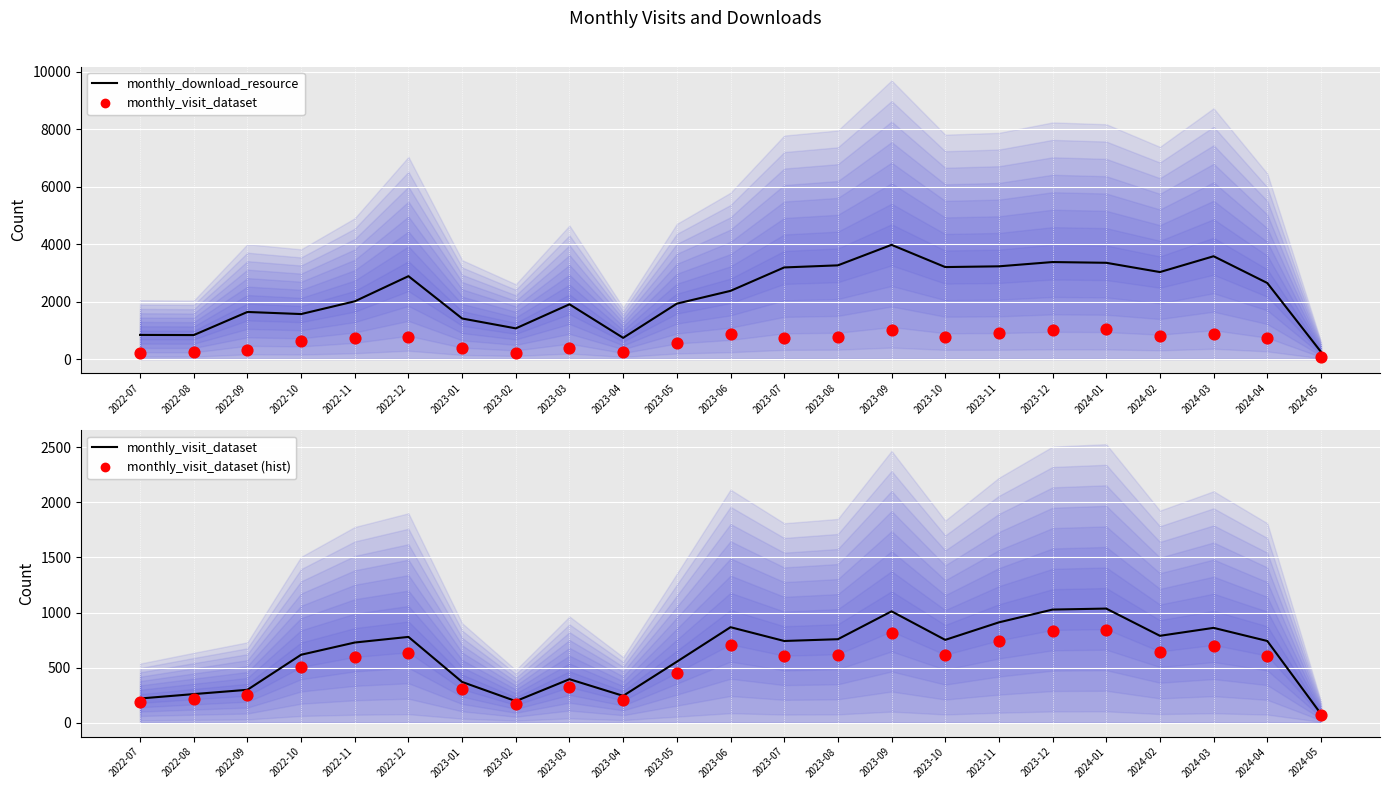

What is the total value across all series at 2023-04?

1186.2